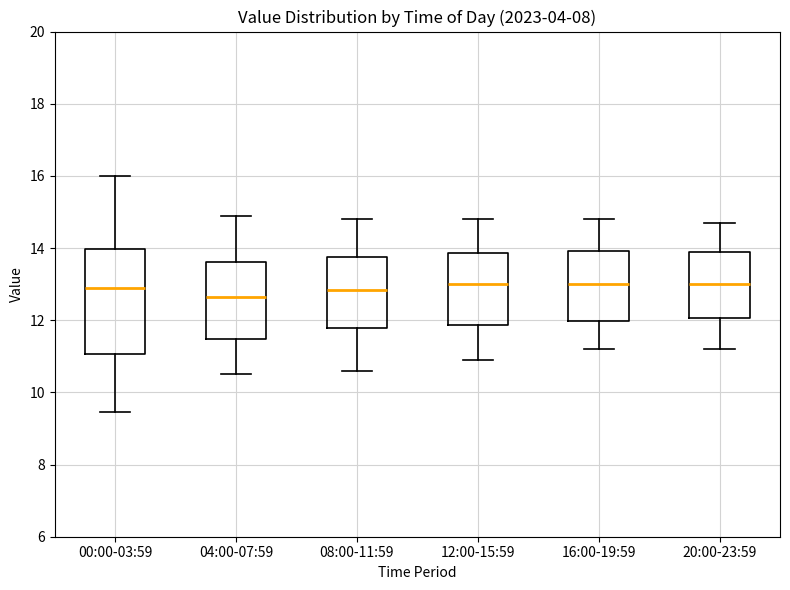

Which box is the tallest, from its lower edge to its upper edge?

00:00-03:59